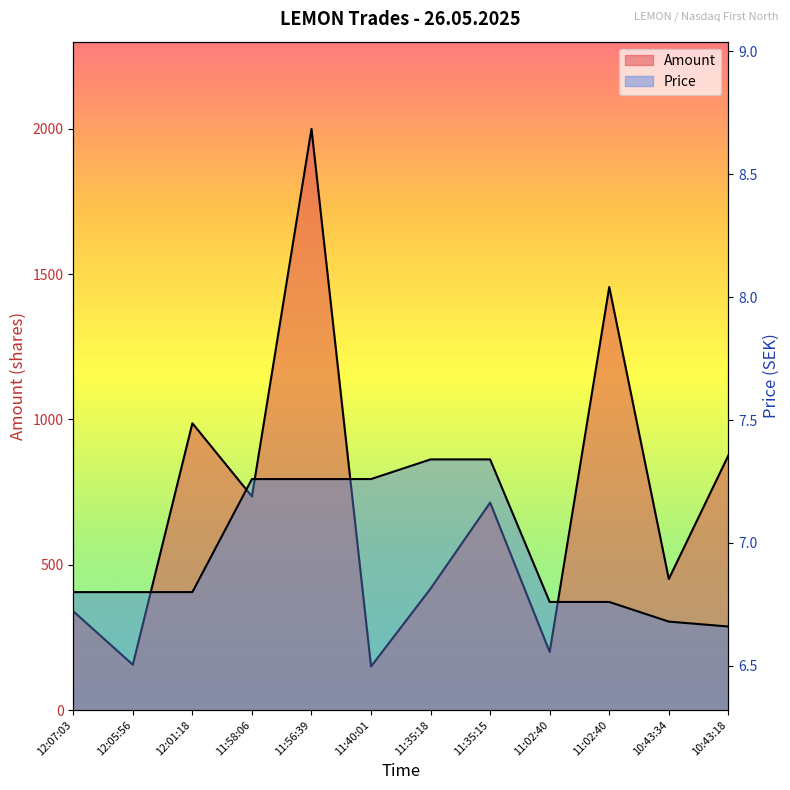

Between 11:02:40 and 11:02:40, which is larger?

11:02:40